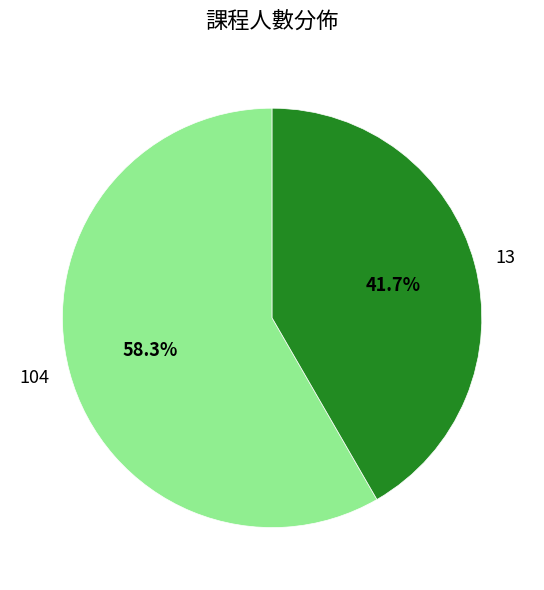

How many segments does this pie chart have?

2